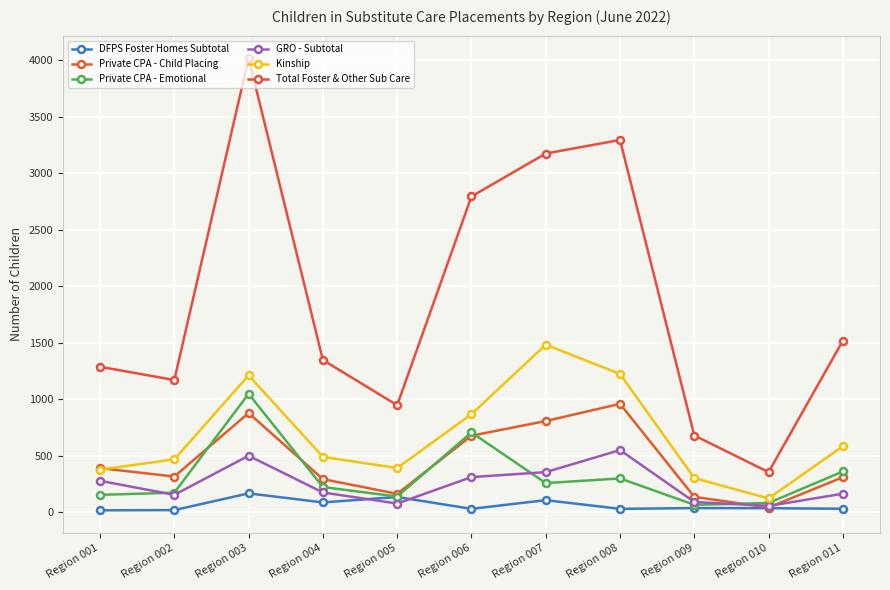

At which label does DFPS Foster Homes Subtotal first exceed 35?

Region 003